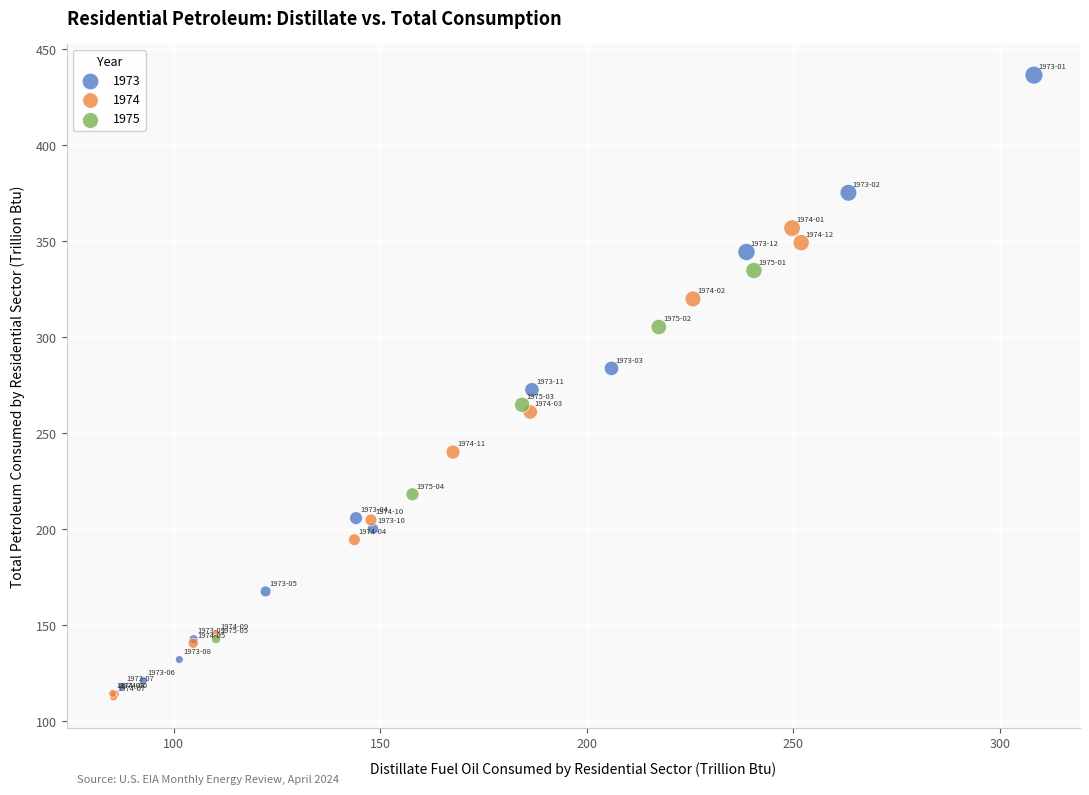

Which series reaches the maximum Y coordinate?

1973